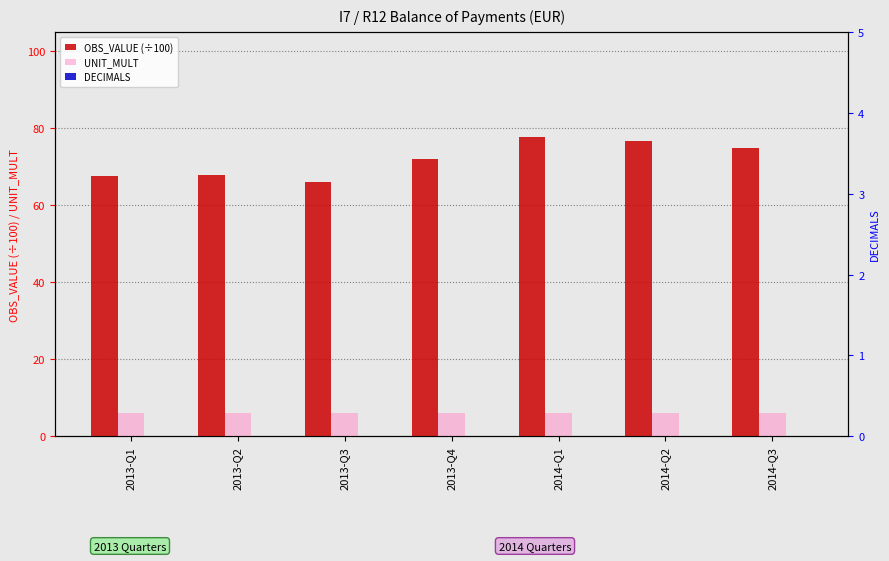

Is the value of DECIMALS at 2013-Q2 greater than the value of OBS_VALUE (÷100) at 2013-Q2?

No